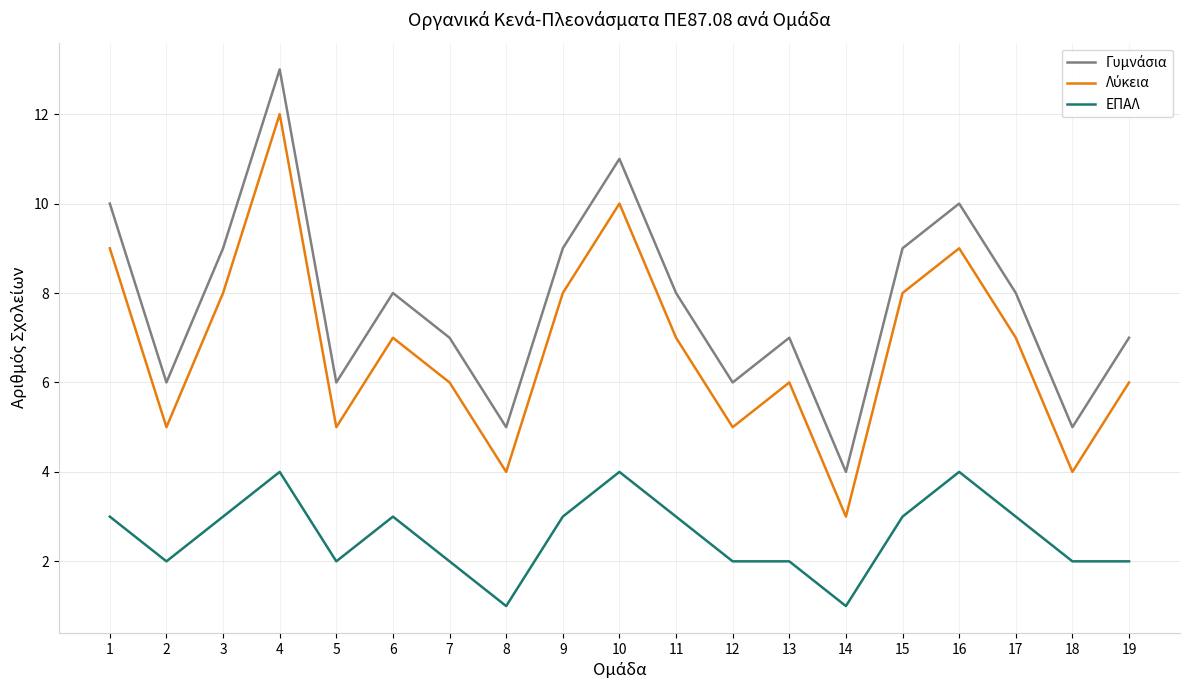

How many lines are shown in the chart?

3